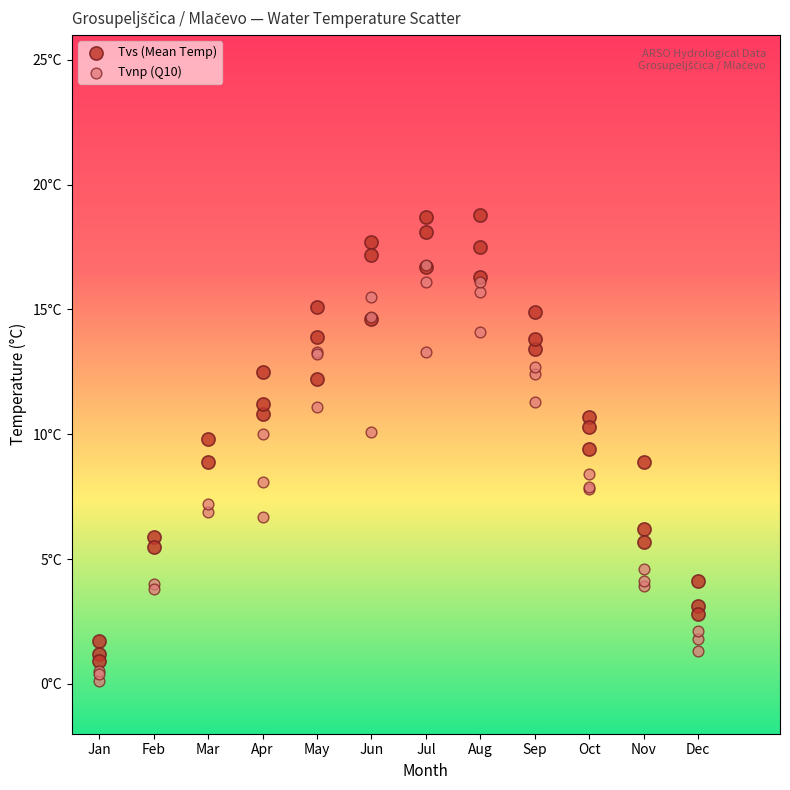

What are all the series names shown in the legend?

Tvs (Mean Temp), Tvnp (Q10)